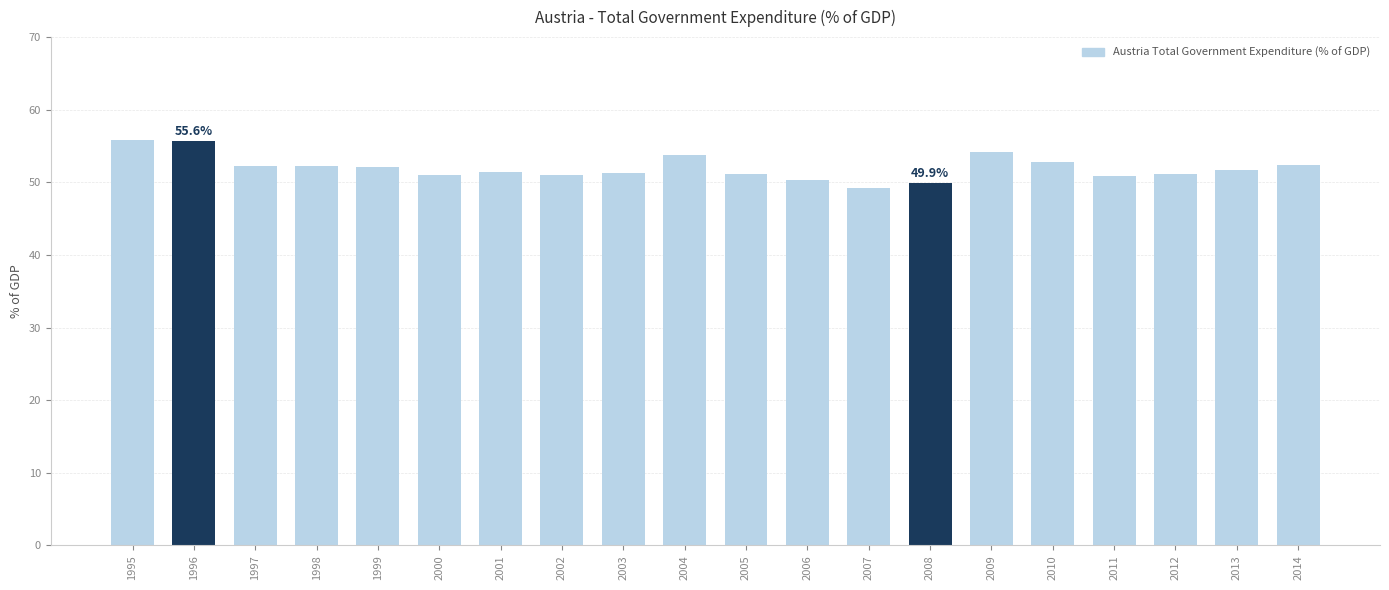

What is the value of the 20th bar from the left?

52.4